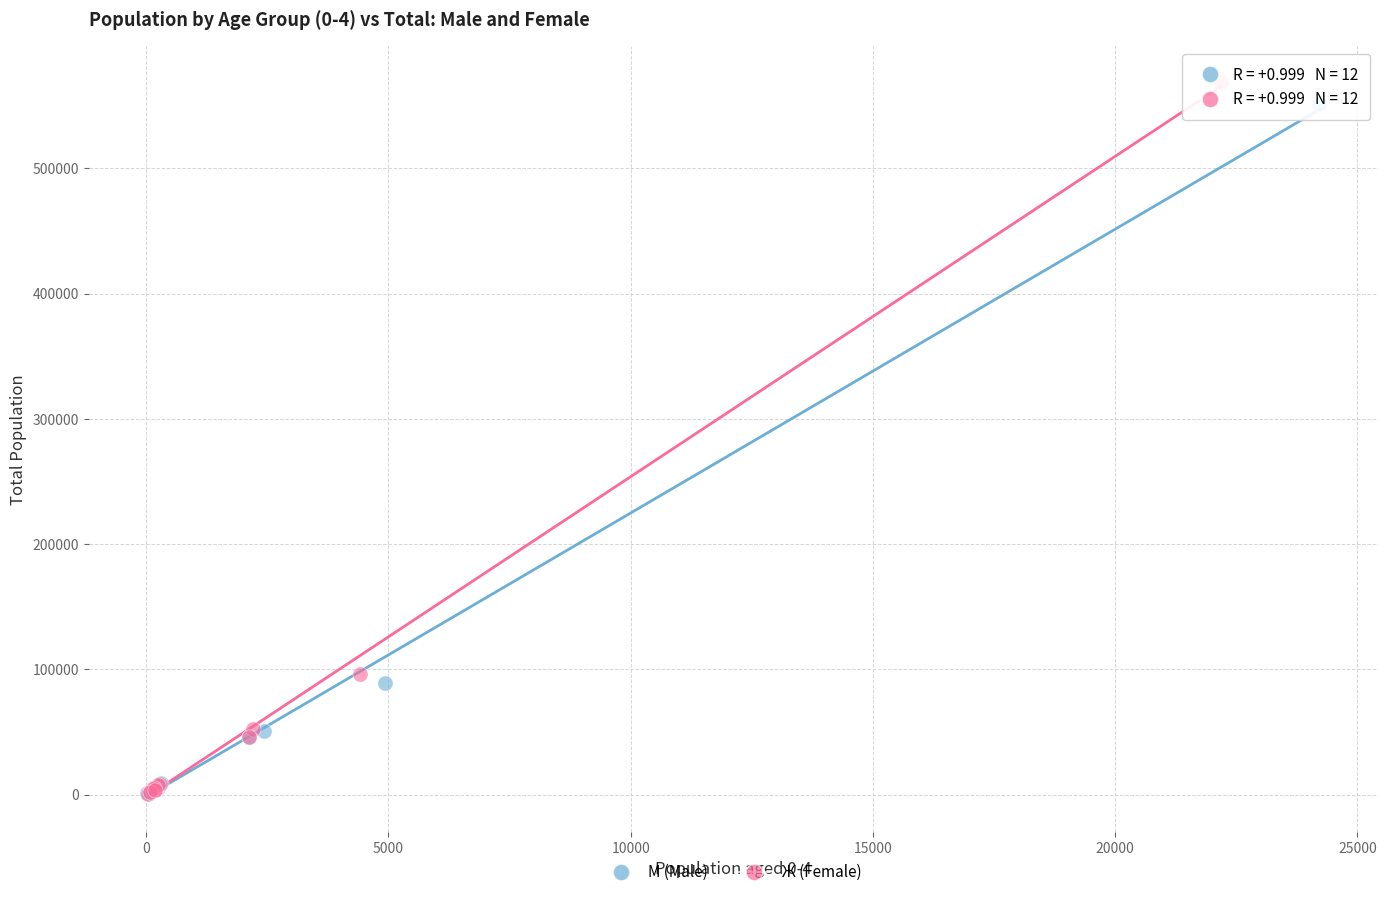

Which series has the largest Y range (max minus min)?

Ж (Female)